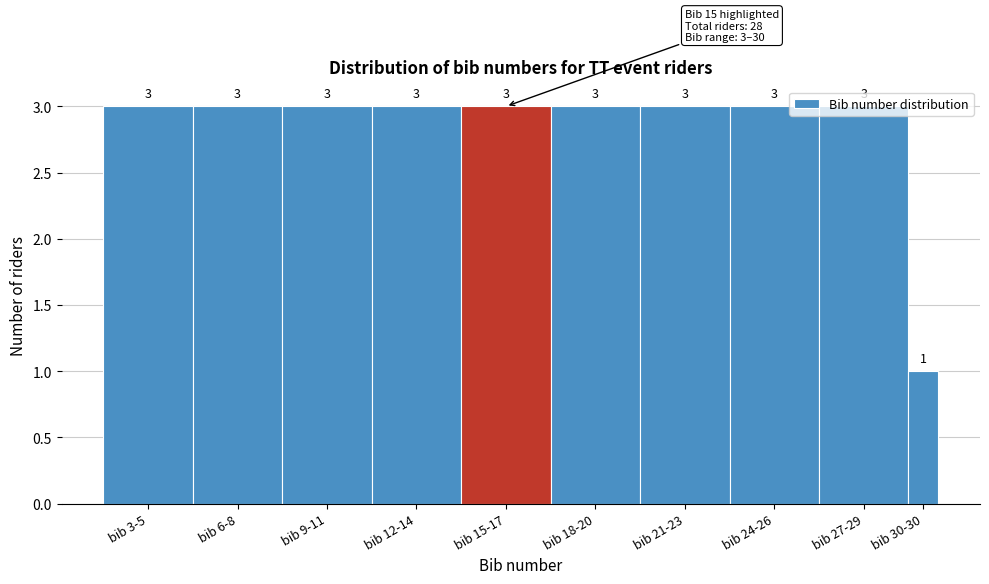

Which category has the lowest value across all series?

bib 30-30